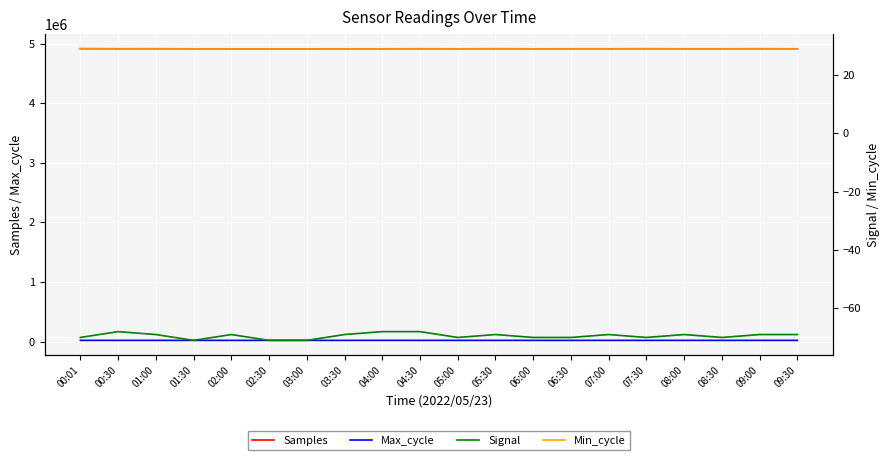

What is the difference between the Max_cycle values at 05:00 and 04:30?

40